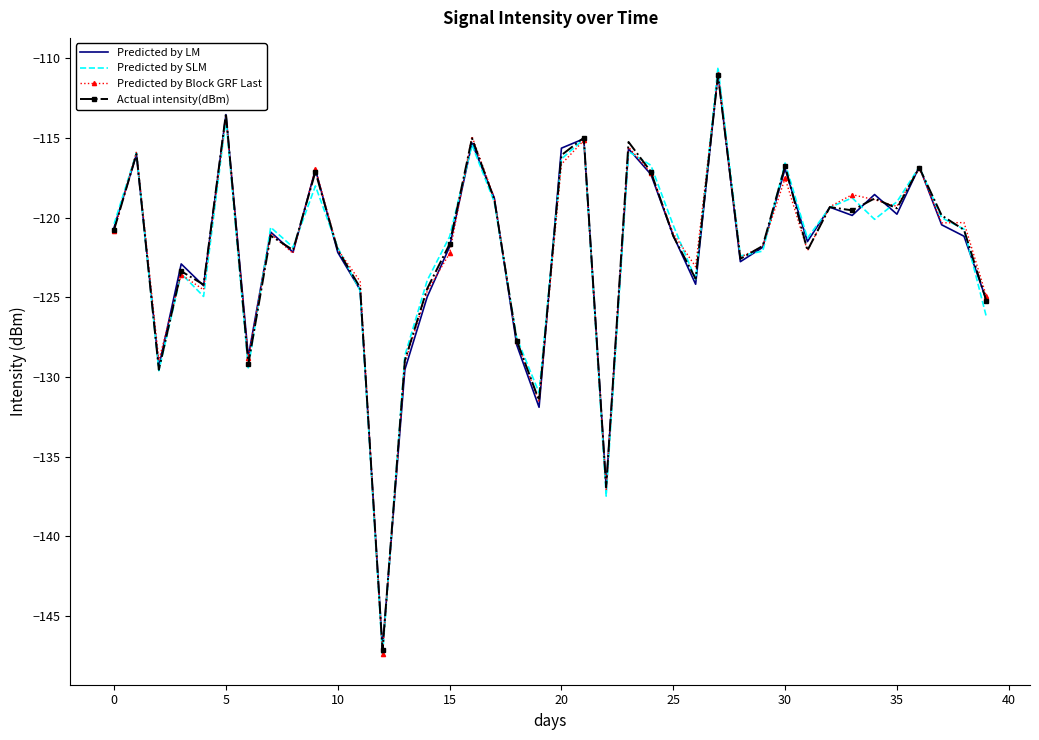

What is the maximum value shown in the chart?

-110.6